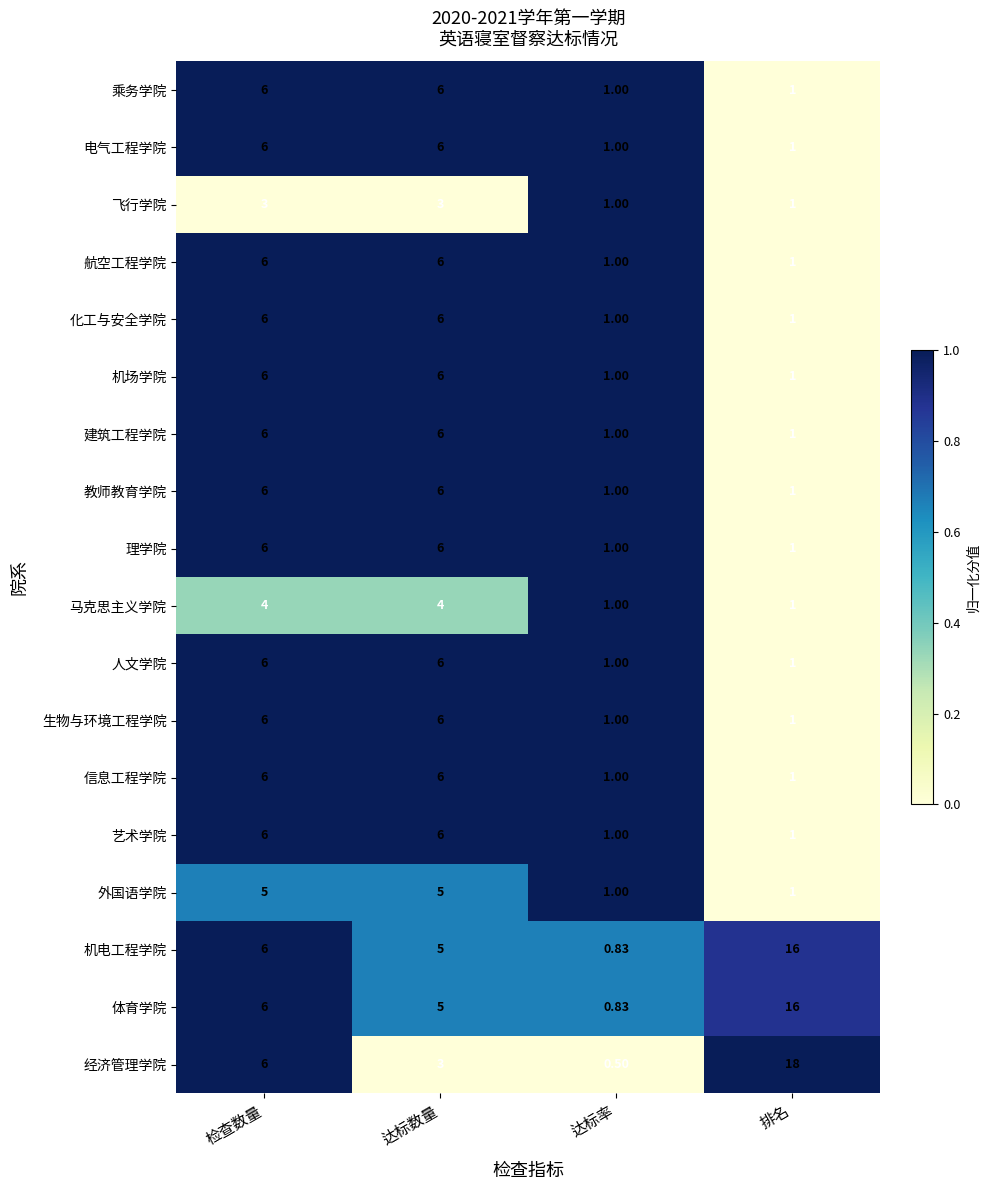

At which category is the sum across all series the highest?

检查数量